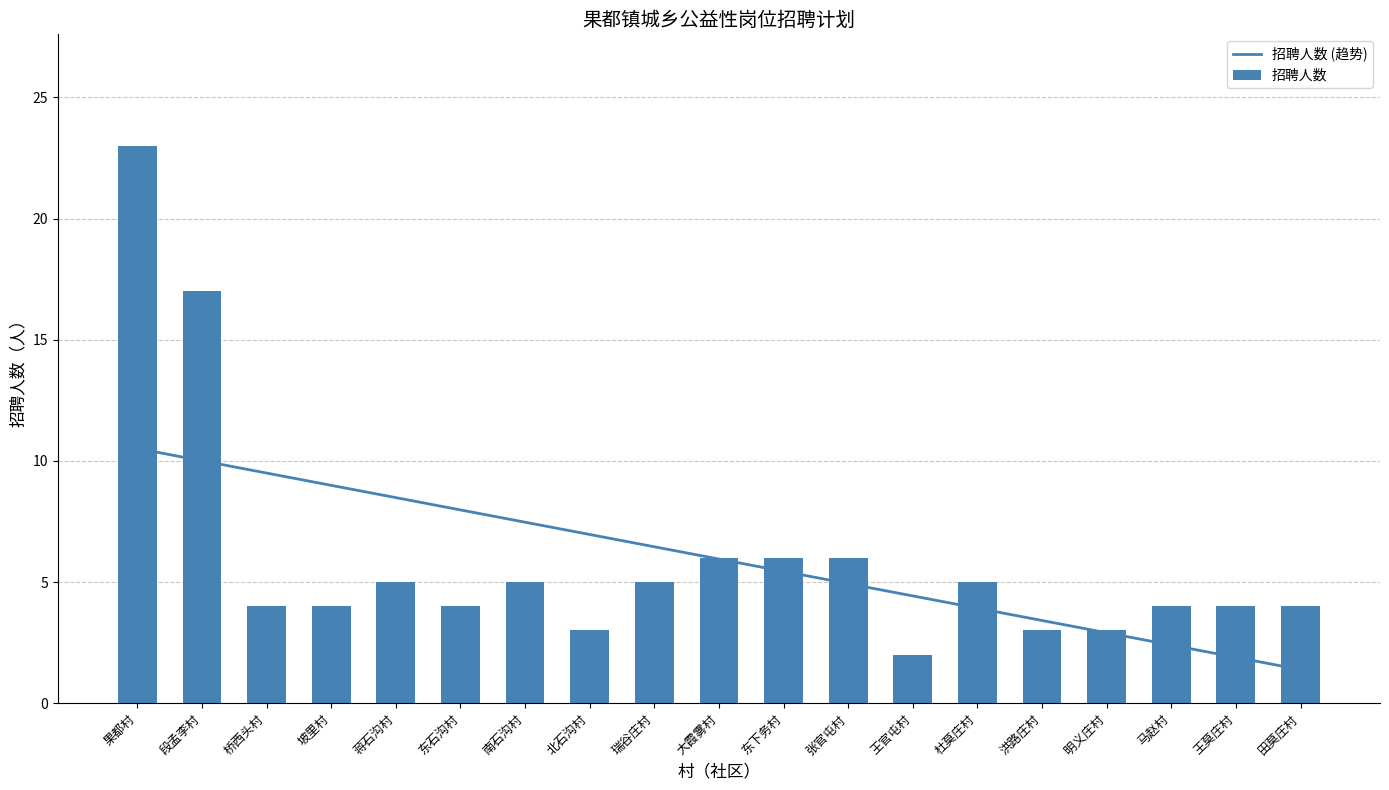

What is the minimum value shown in the chart?

1.4